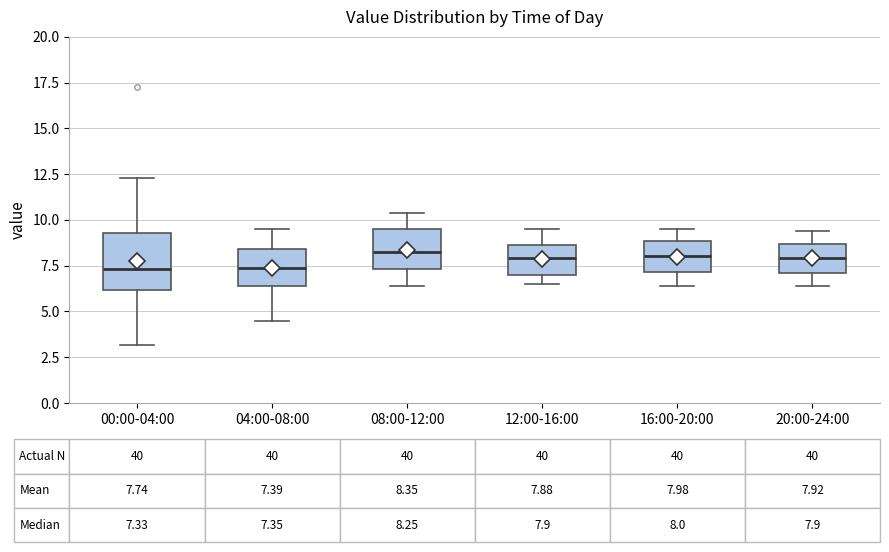

Which box is the tallest, from its lower edge to its upper edge?

00:00-04:00